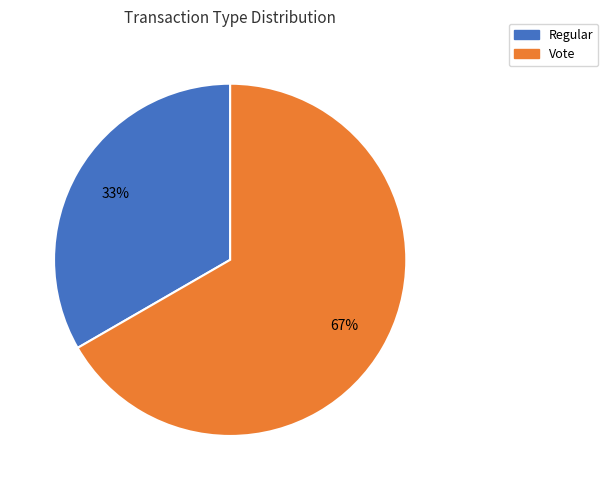

What percentage is the Vote slice, to the nearest percent?

67%